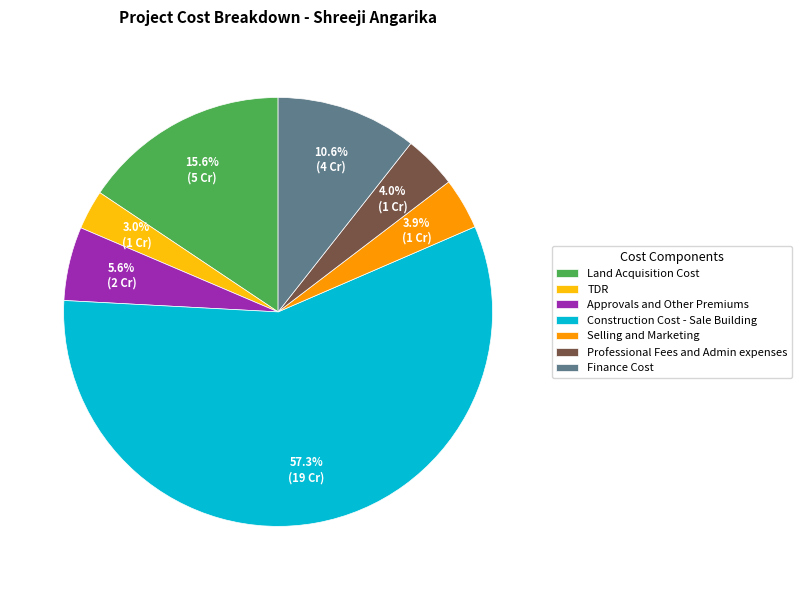

What is the smallest slice in the pie chart?

TDR